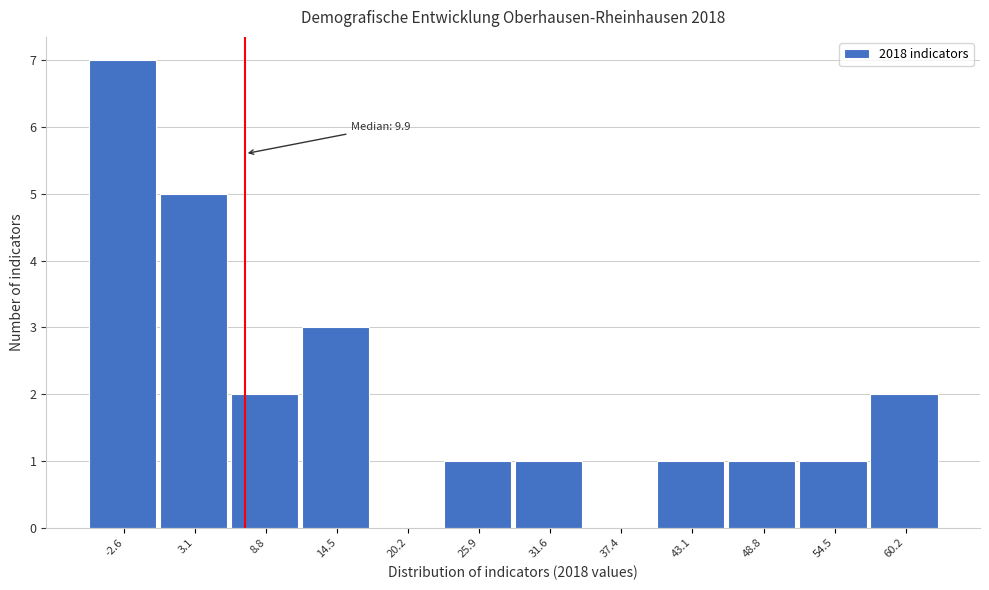

Reading left to right, transcribe all the data shown in this chart.

-2.6=7	3.1=5	8.8=2	14.5=3	20.2=0	25.9=1	31.6=1	37.4=0	43.1=1	48.8=1	54.5=1	60.2=2